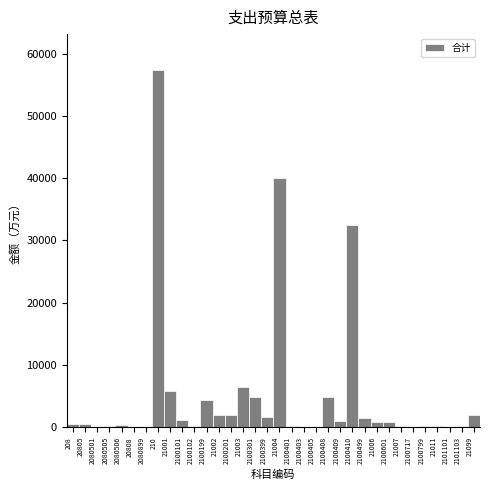

What is the sum of the values at 21003 and 2100410?

38947.2